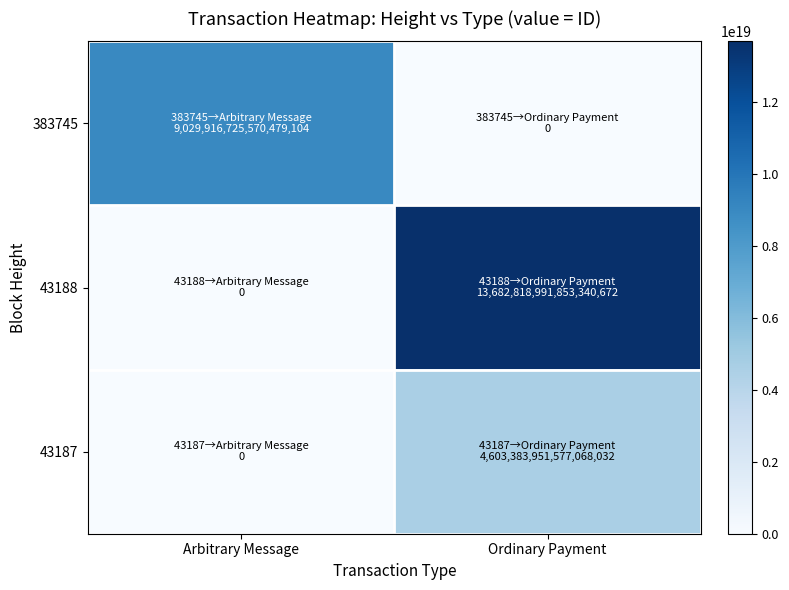

List the series in order of their overall mean, highest first.

43188, 383745, 43187